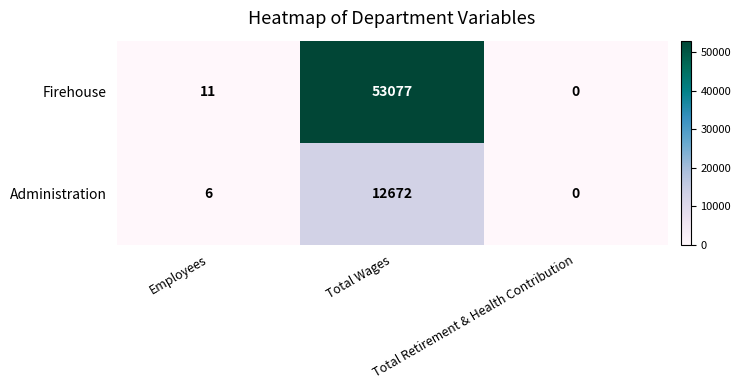

List the series in order of their peak value, highest first.

Firehouse, Administration